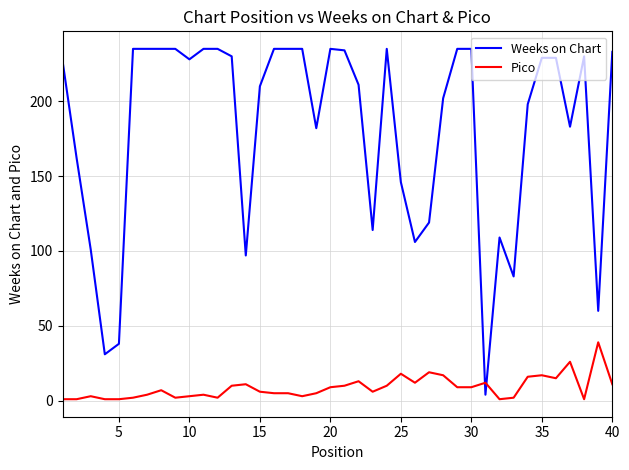

Which series has the largest range (max minus min)?

Weeks on Chart